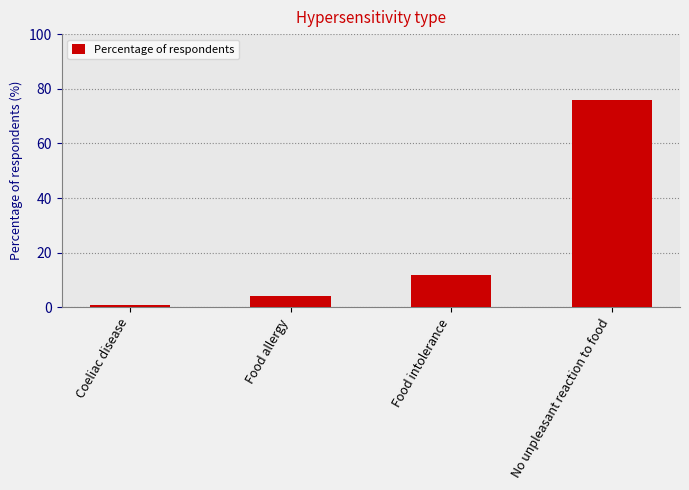

Which category has the lowest value across all series?

Coeliac disease